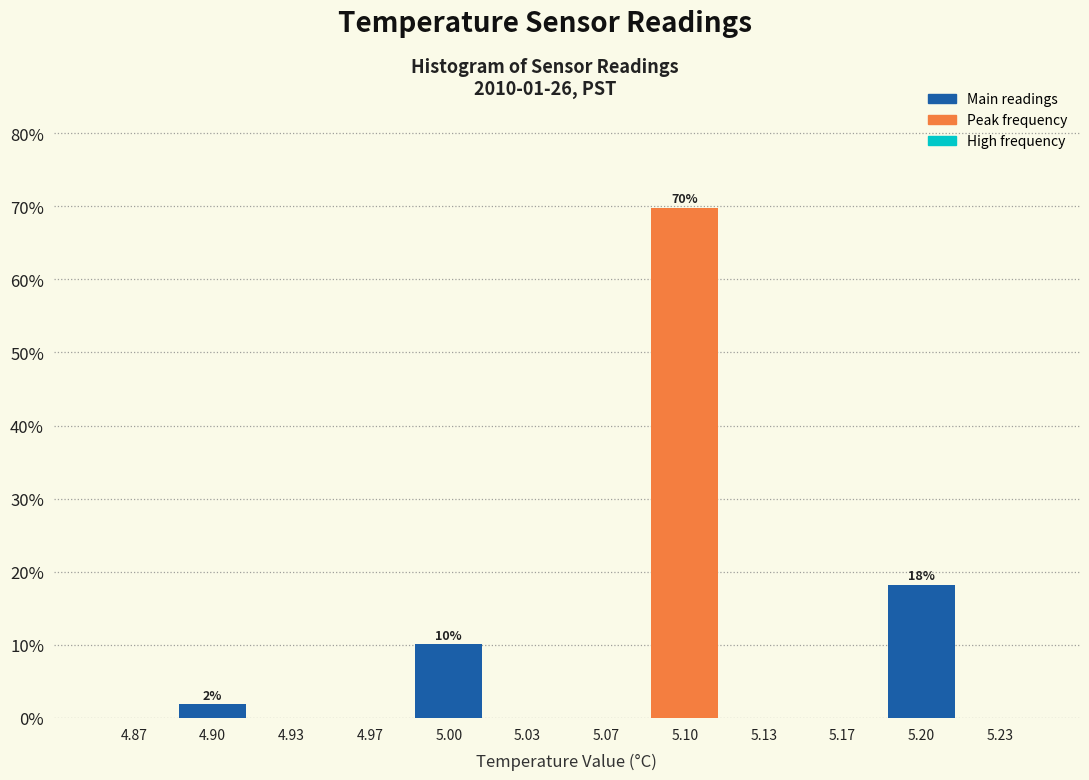

Over which range of the x-axis is the bar tallest?

5.085 to 5.115